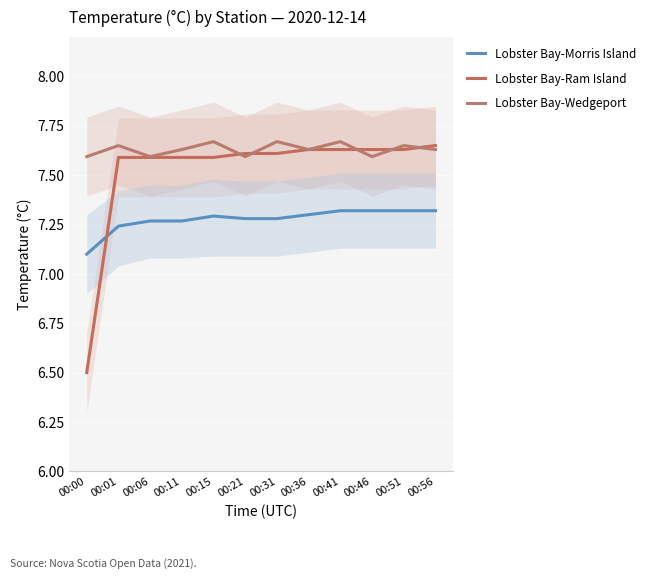

How many Lobster Bay-Ram Island values are between 7 and 8?

11